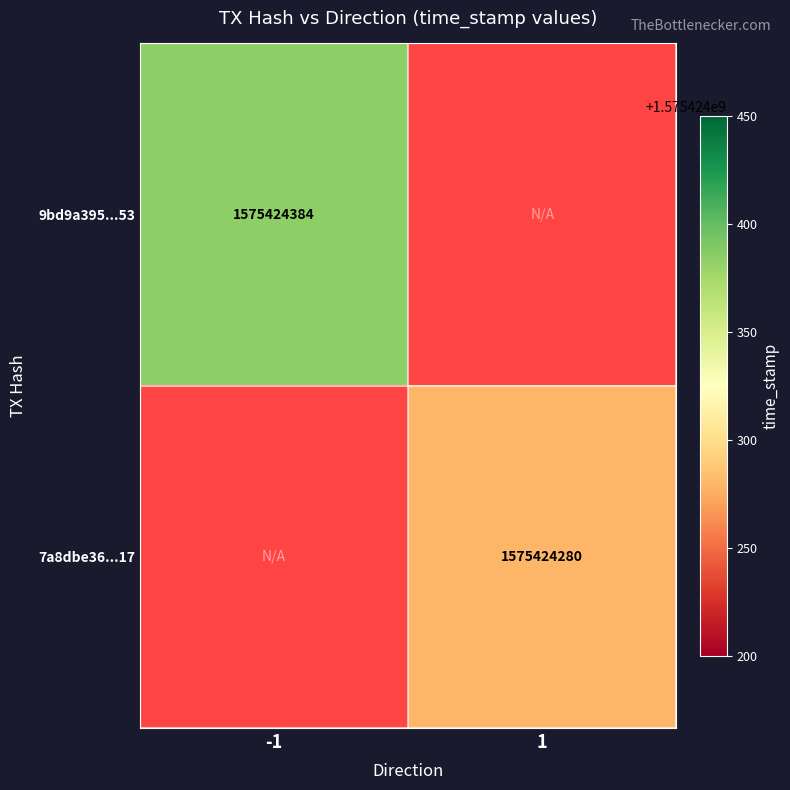

The 9bd9a395210c61636869959ebc2abda43e05a53 series shows -927962039 at 1. True or false?

False